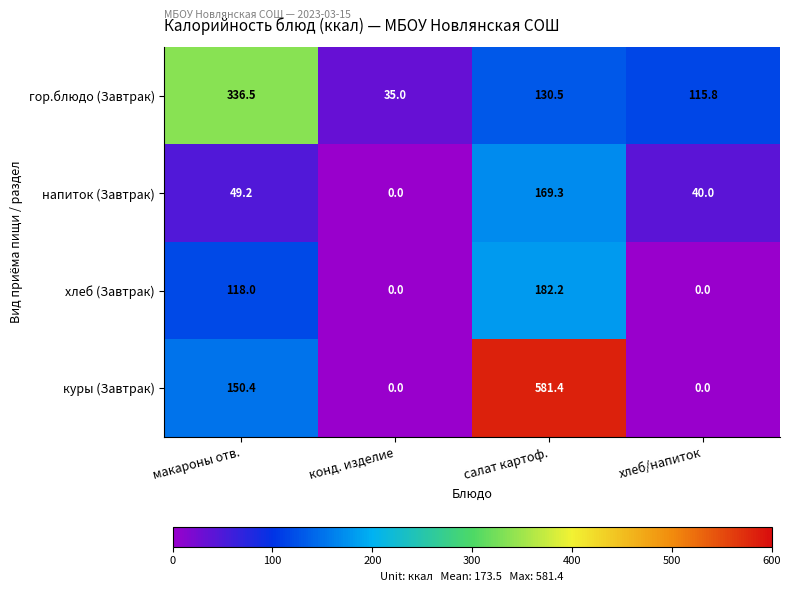

What is the difference between the highest and lowest values at конд. изделие?

35.0